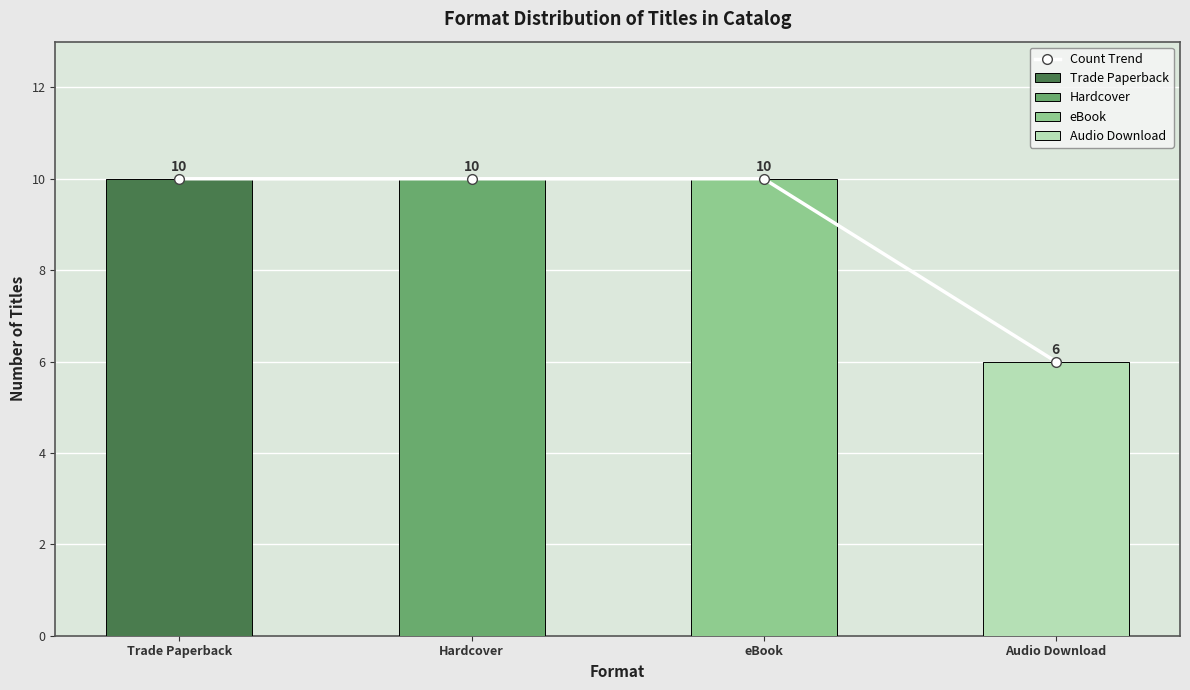

The chart shows a value of 5 at eBook. True or false?

False